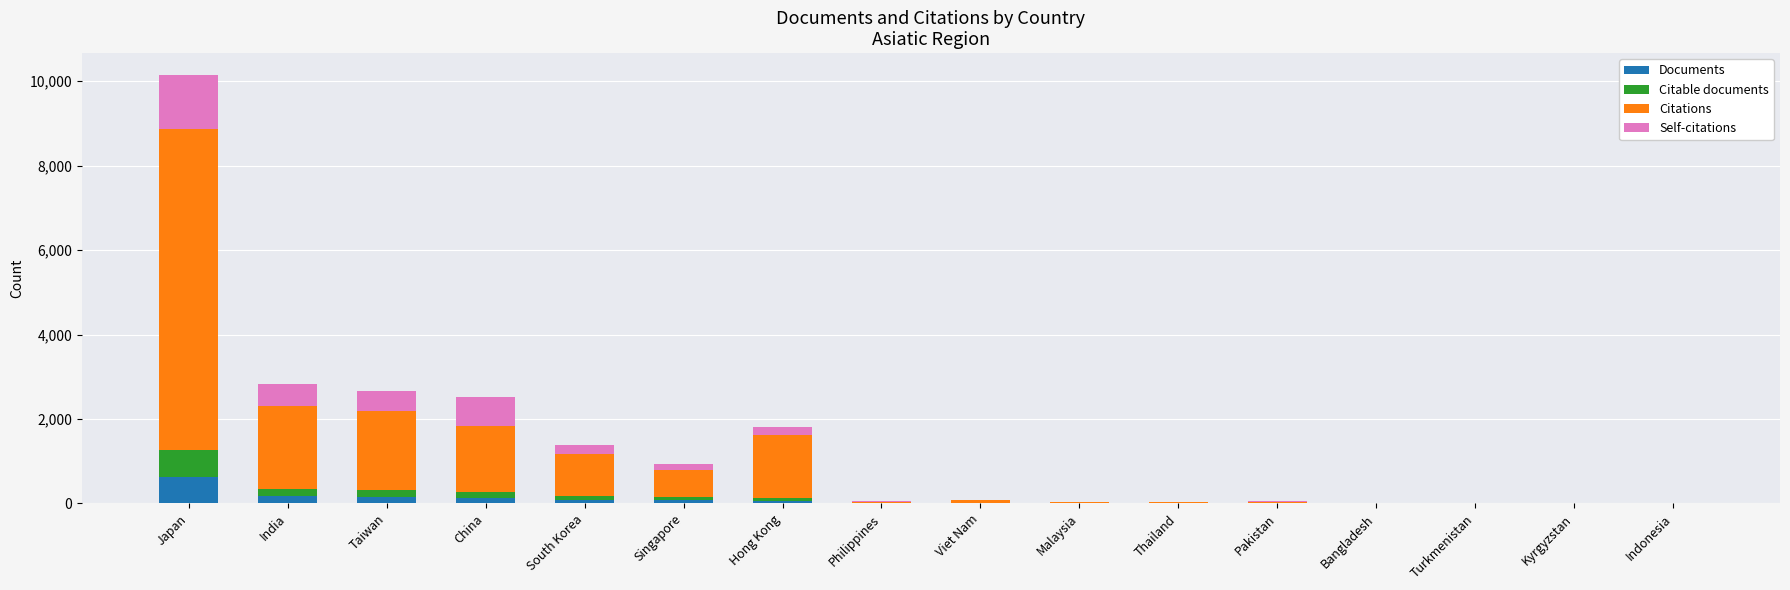

Which category has the highest value in the Documents series?

Japan